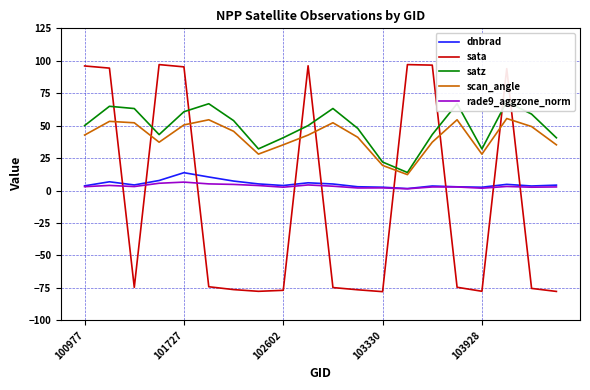

How many times do dnbrad and sata cross each other?

9